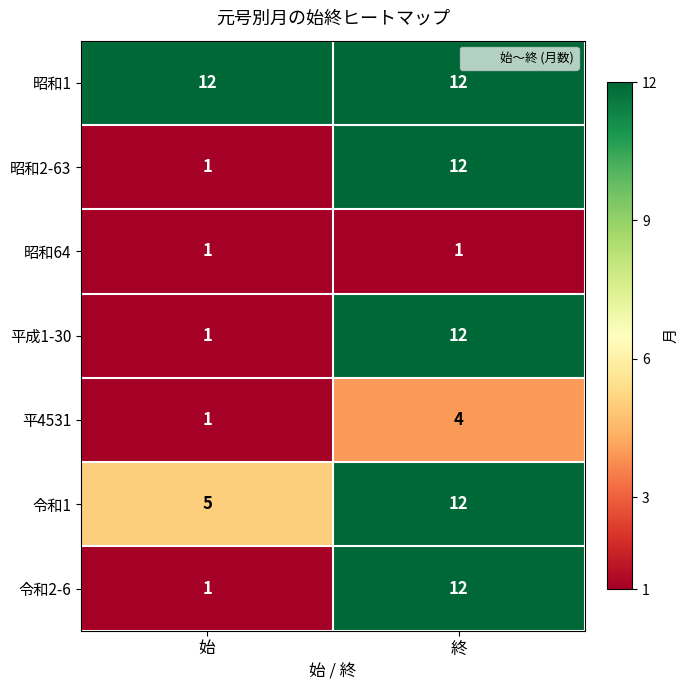

Which category has the lowest value in the 平4531 series?

始